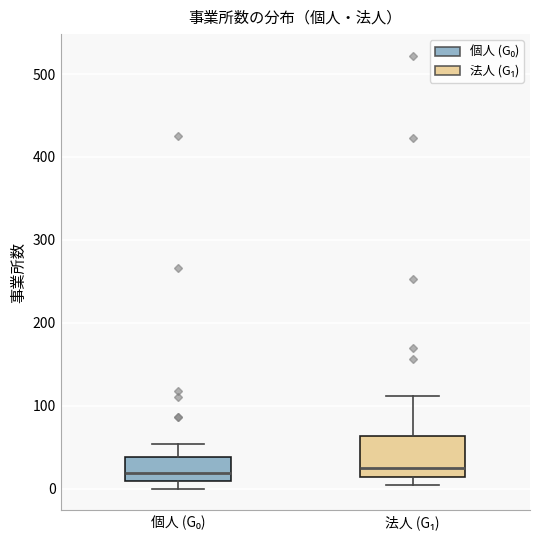

Comparing the boxes themselves (not the whiskers), which one is the tallest?

法人 (G₁)